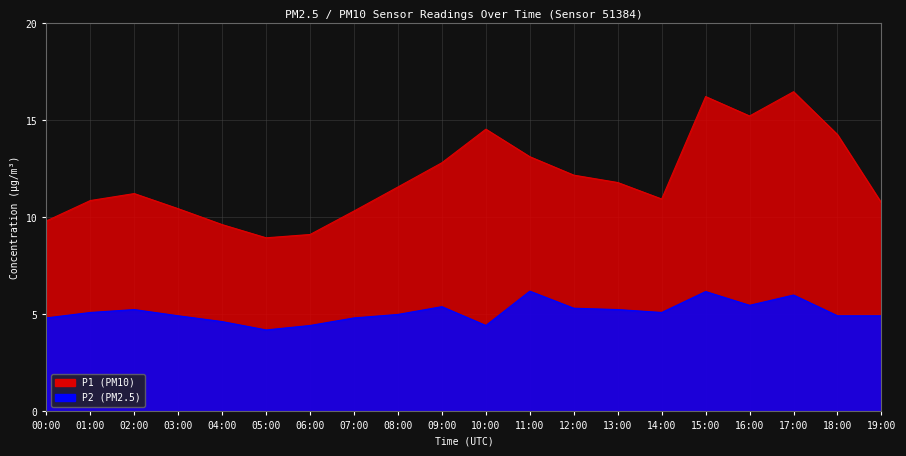

How many data points in P2 are above 5?

10